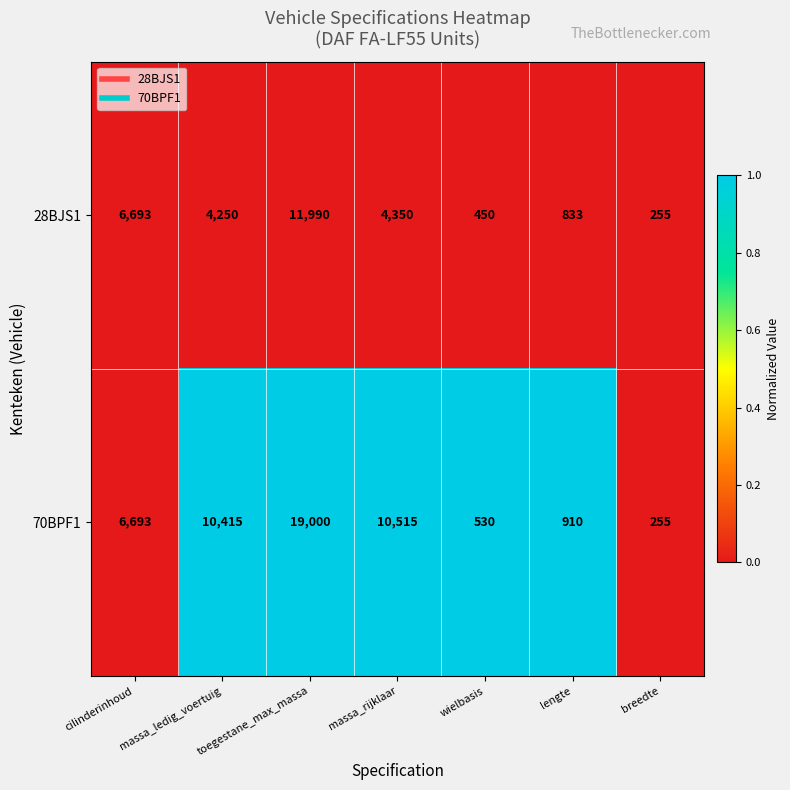

Where is 28BJS1 nearest to the value 6122?

cilinderinhoud